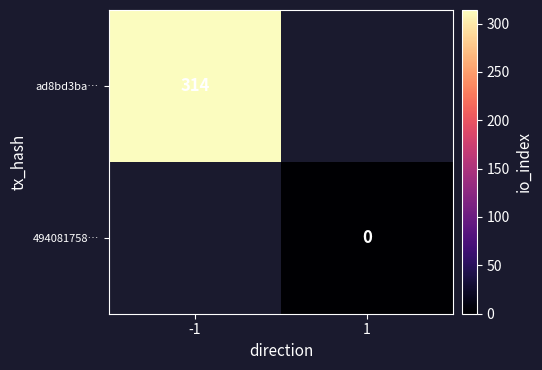

What is the maximum value shown in the chart?

314.0